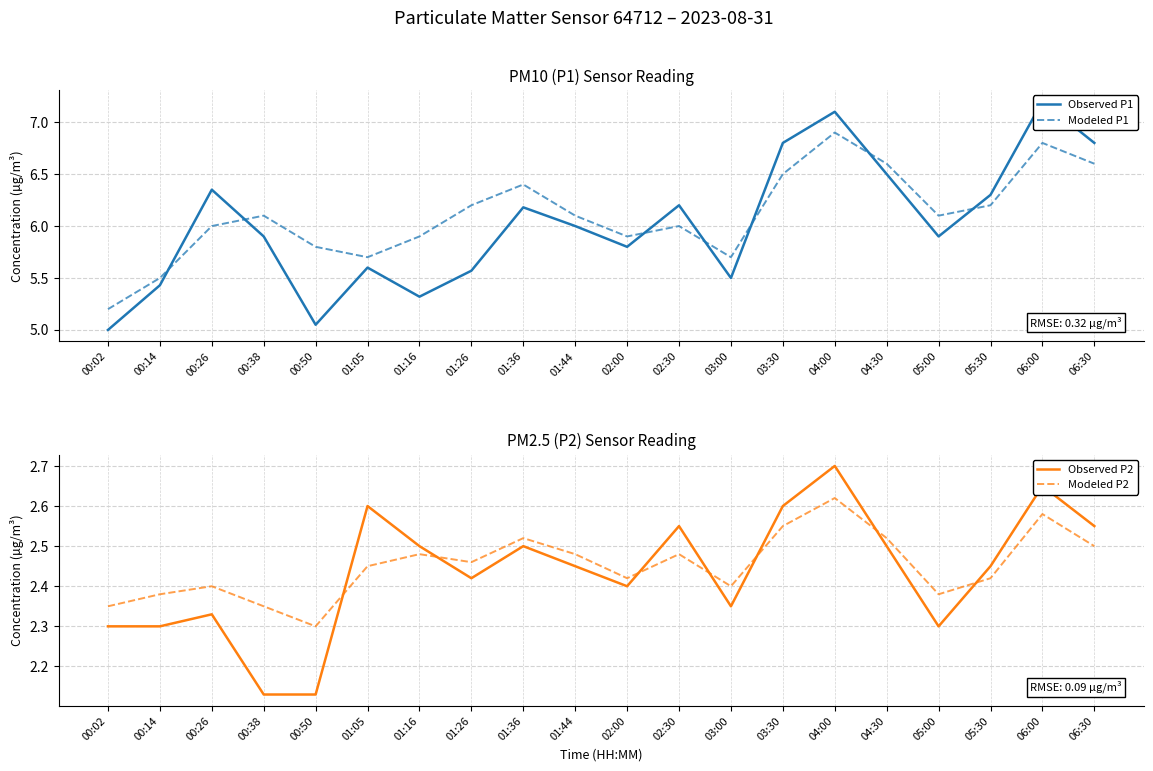

Which series changed the most between 00:38 and 06:30?

Observed P1